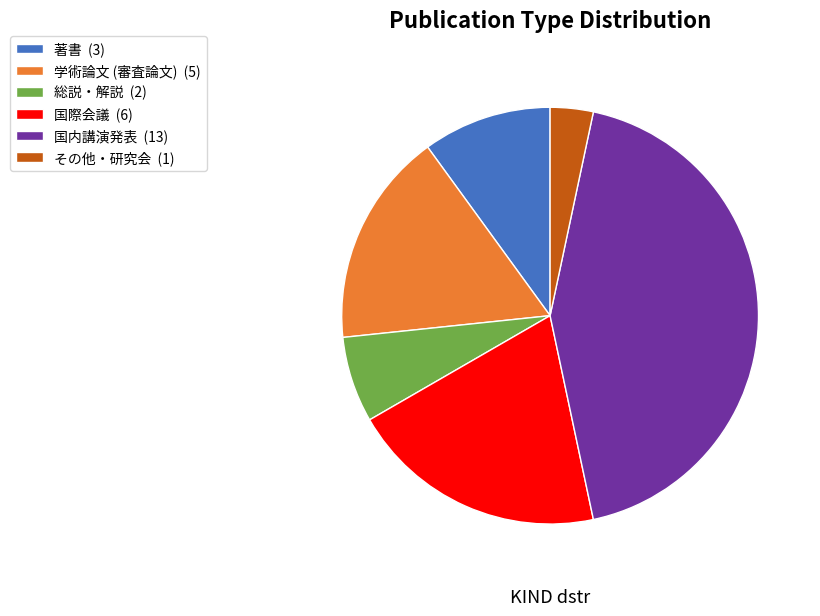

True or false: 総説・解説 accounts for 14% of the total.

False